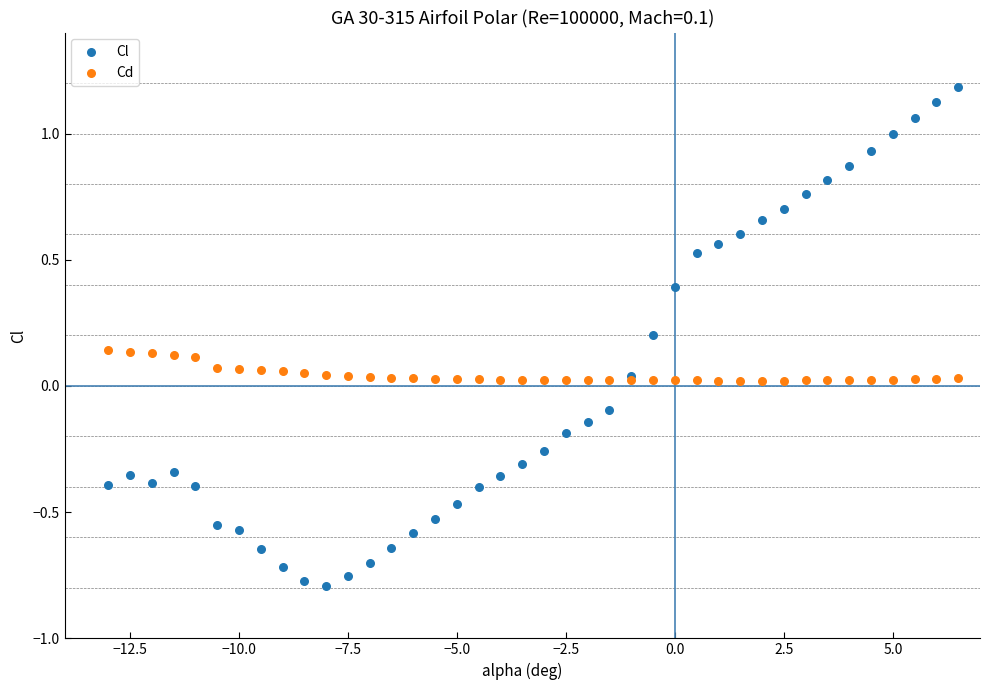

What is the X range (max minus min) for the scatter plot?

19.5